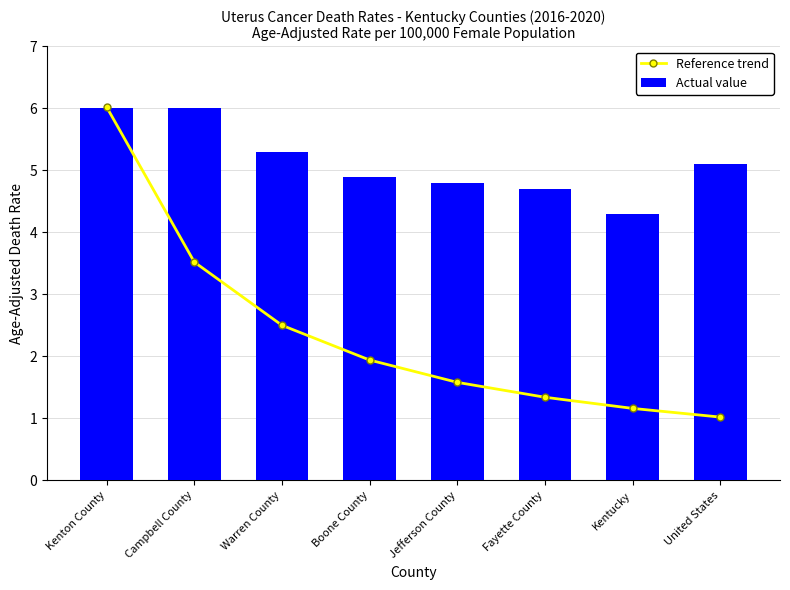

What is the label of the 6th bar from the left?

Fayette County